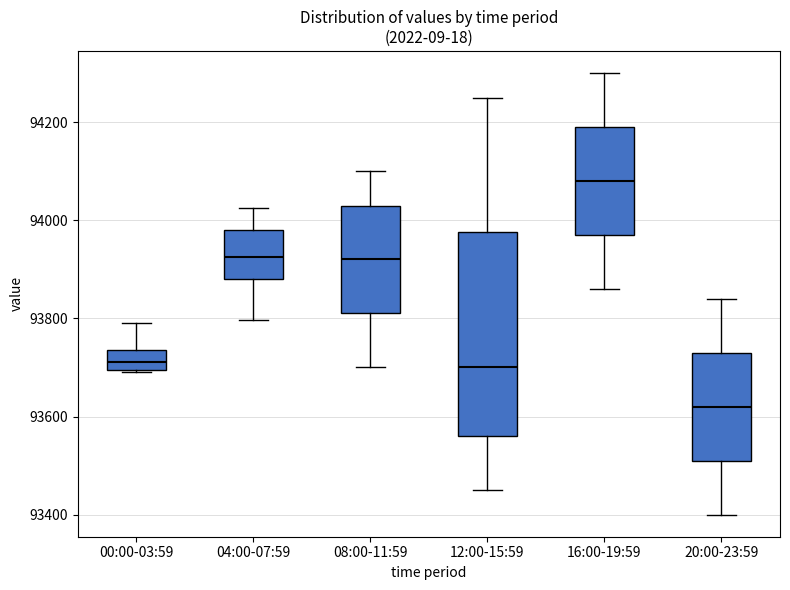

Where is the lower edge of the box for 12:00-15:59 on the y-axis? The values are not printed on the chart, so give them approximately, as read against the axis.

93560